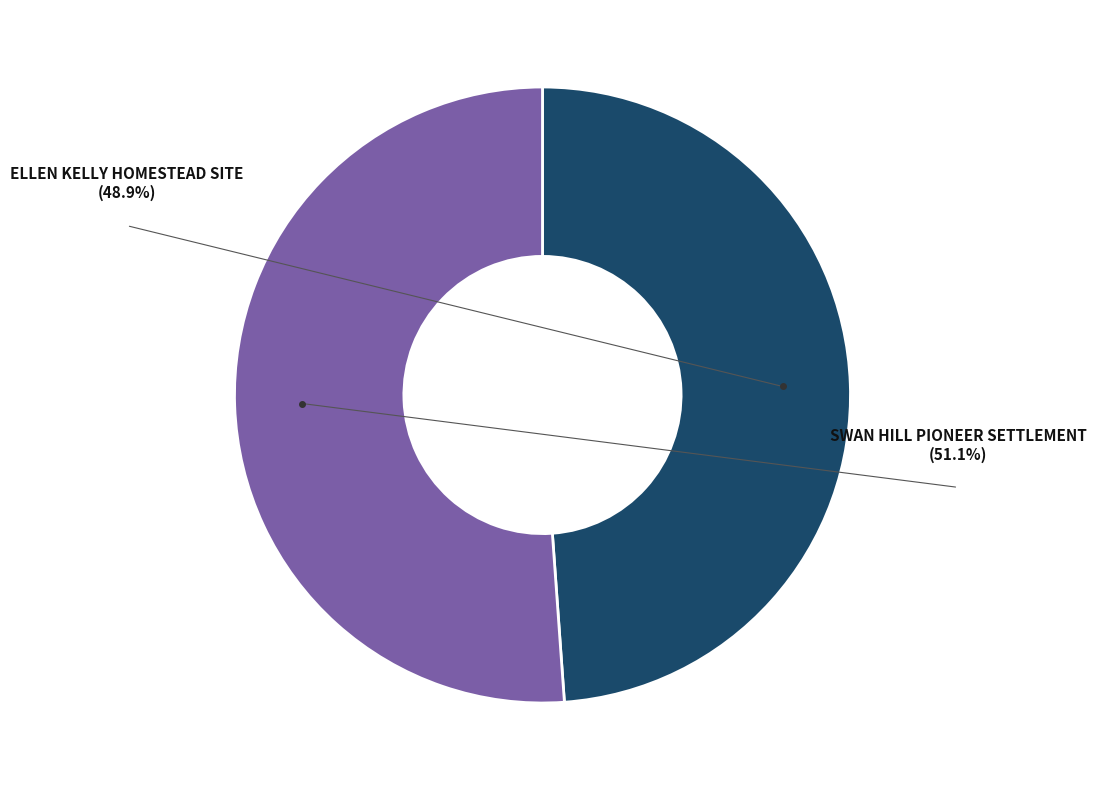

Does any single category account for the majority?

Yes